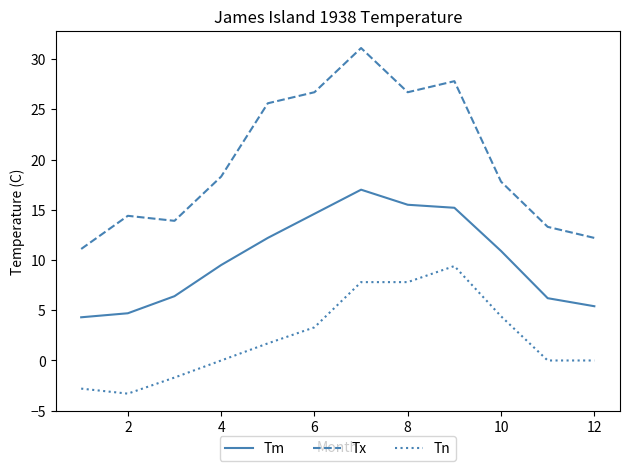

True or false: Tm and Tn cross at least once.

False